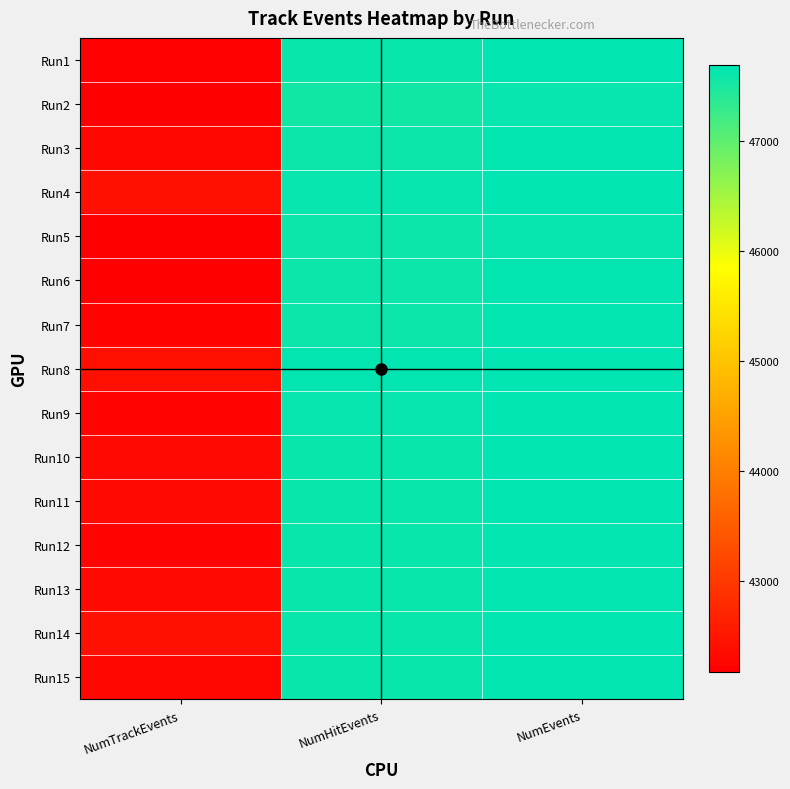

At which category is the sum across all series the highest?

NumEvents